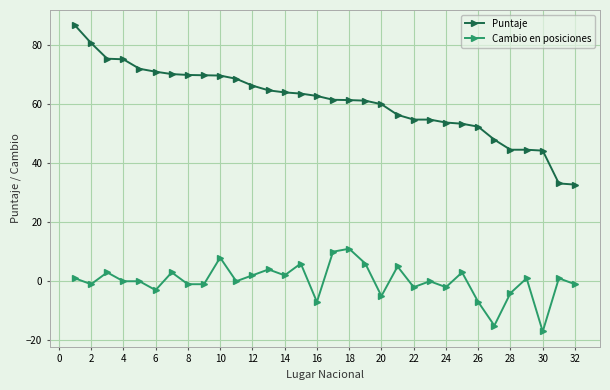

What is the average value of the Puntaje series?

60.8